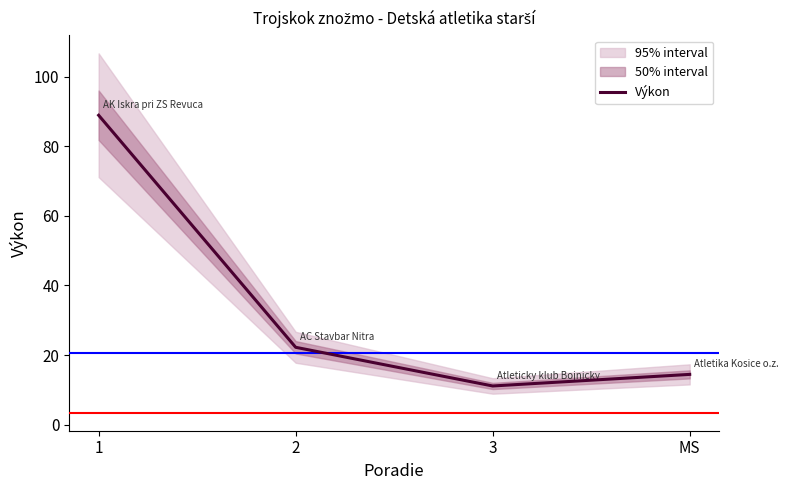

How many lines are shown in the chart?

1